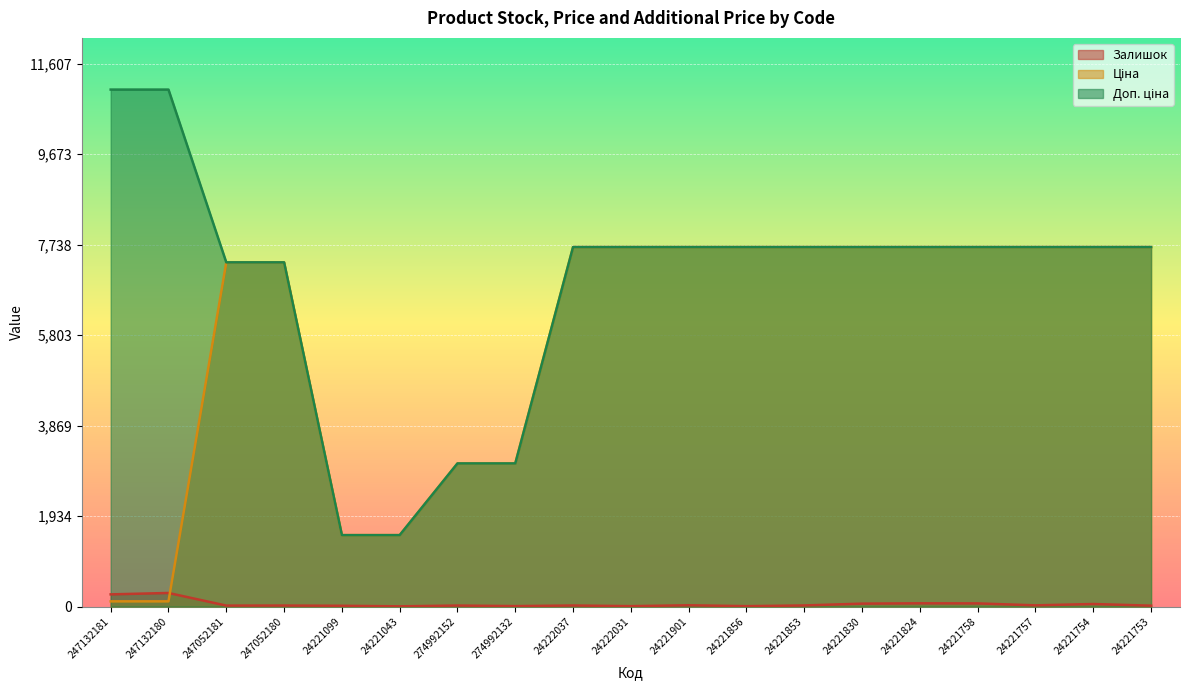

Read the Залишок value at 274992152.

21.0